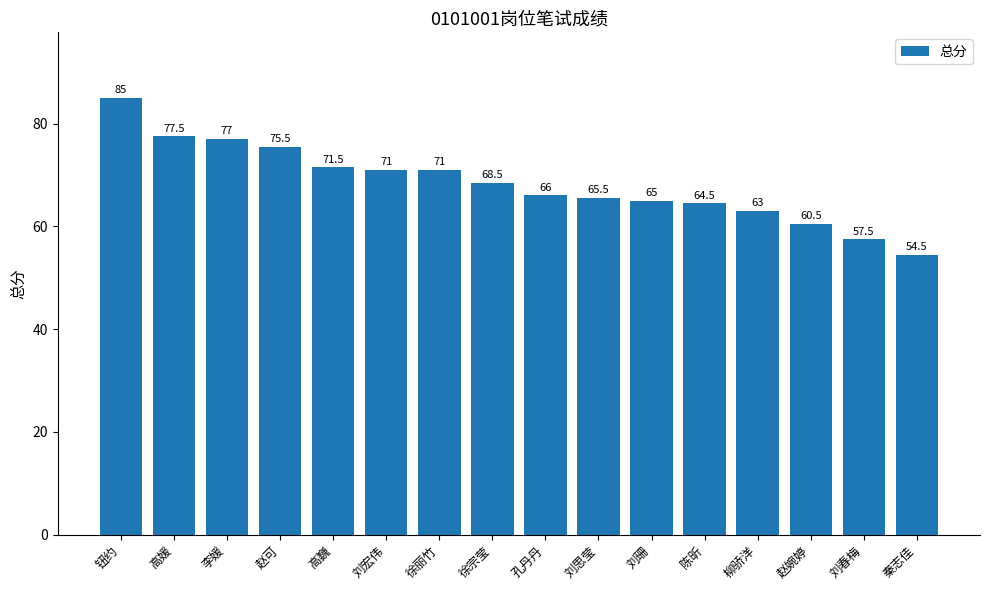

The chart shows a value of 109.9 at 徐丽竹. True or false?

False